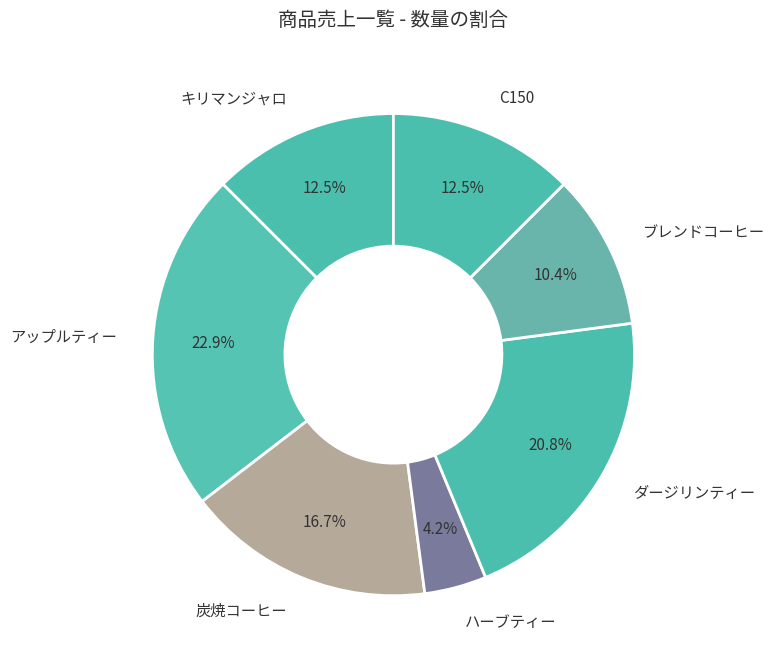

To the nearest percent, what is the average slice percentage?

14%